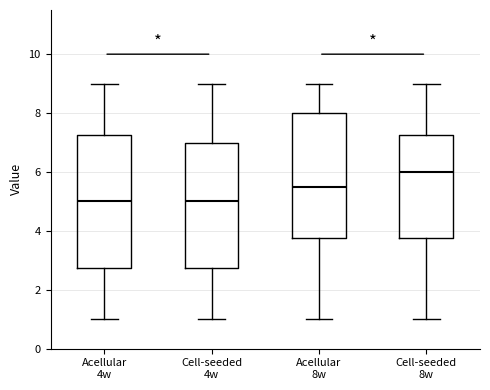

Comparing the boxes themselves (not the whiskers), which one is the tallest?

Acellular 4w